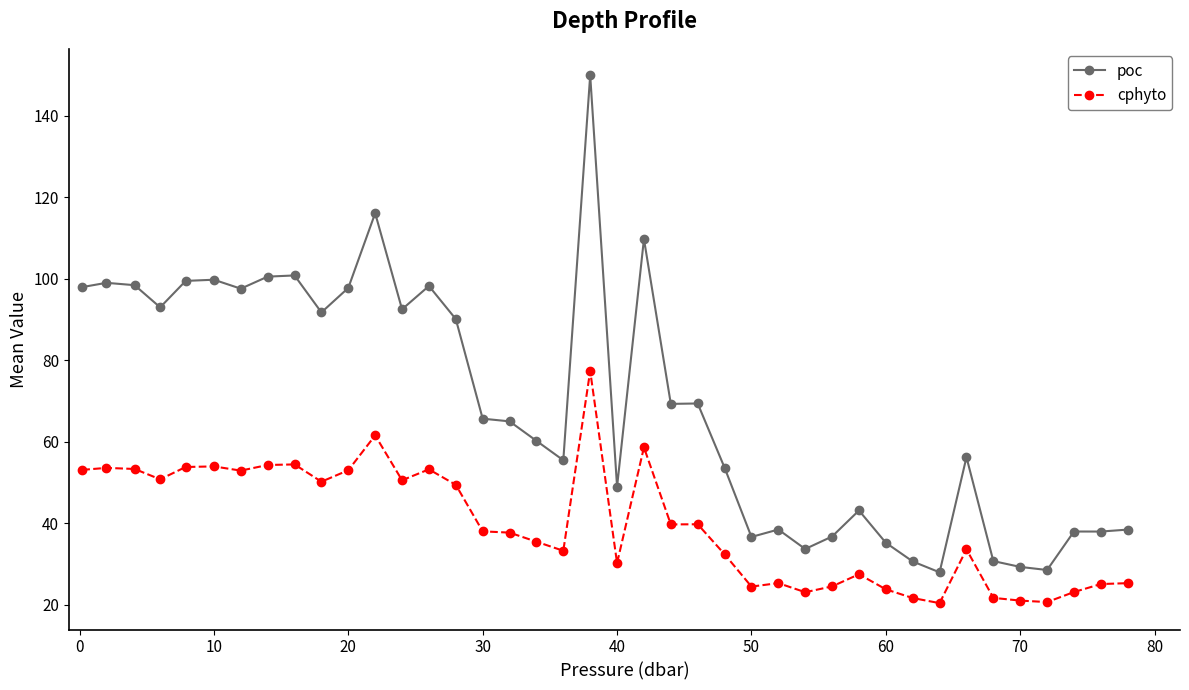

At how many categories does at least one series exceed 129?

1